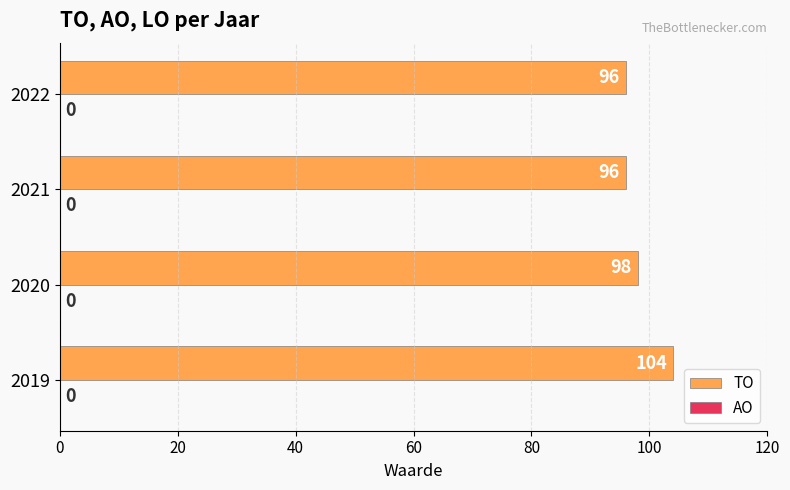

Reading bottom to top, list all the values displayed in this chart.

104	98	96	96